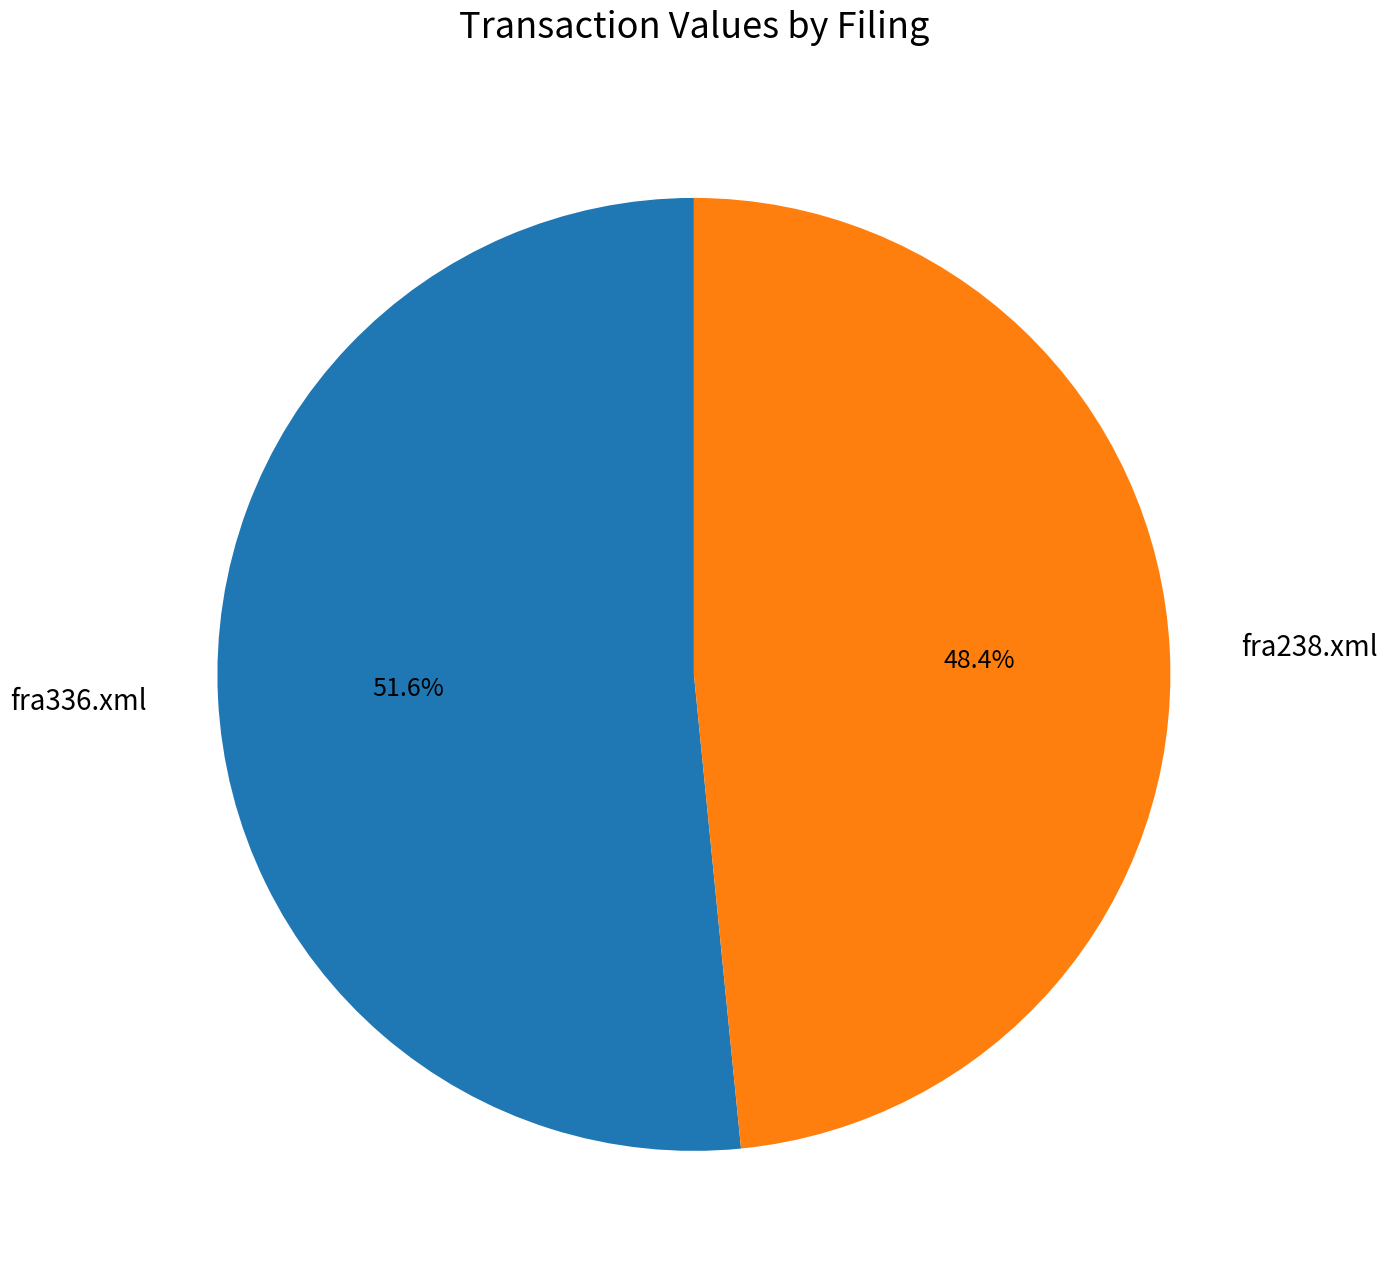

Which slice is the smallest?

fra238.xml